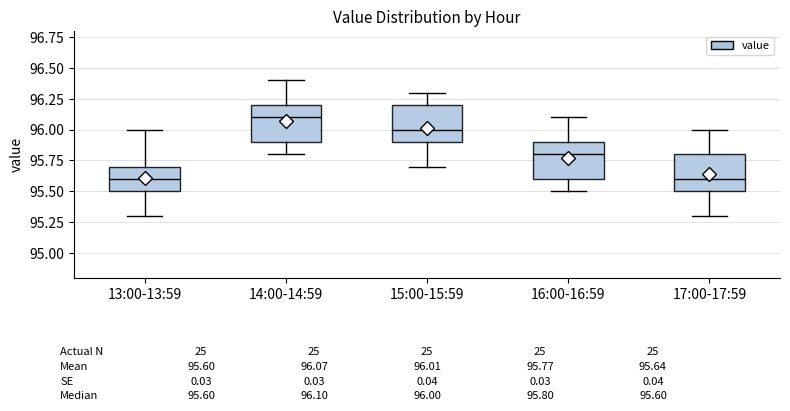

Which box has the highest median line?

14:00-14:59